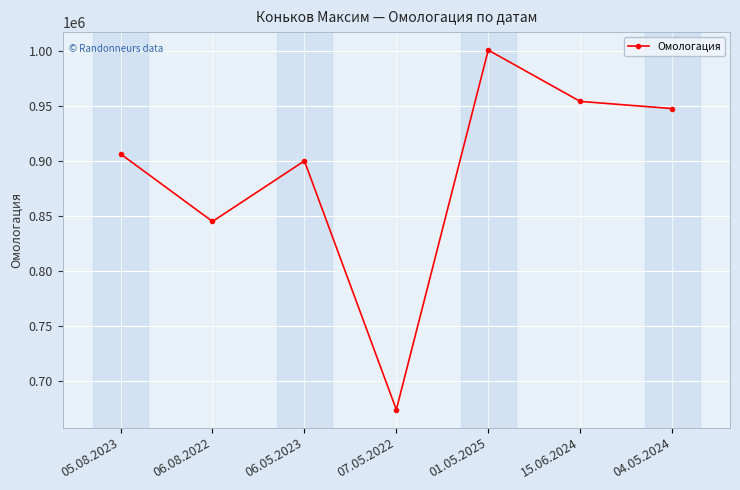

The value at 05.08.2023 is 906154. True or false?

True